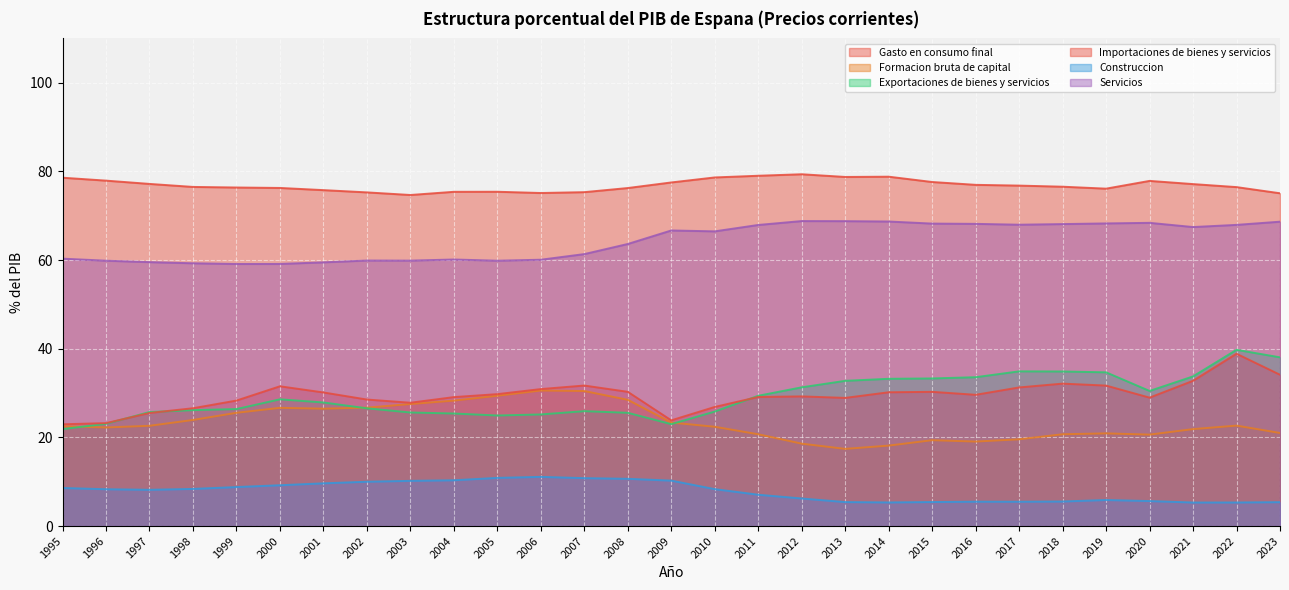

How many values in the Gasto en consumo final series exceed 76?

21